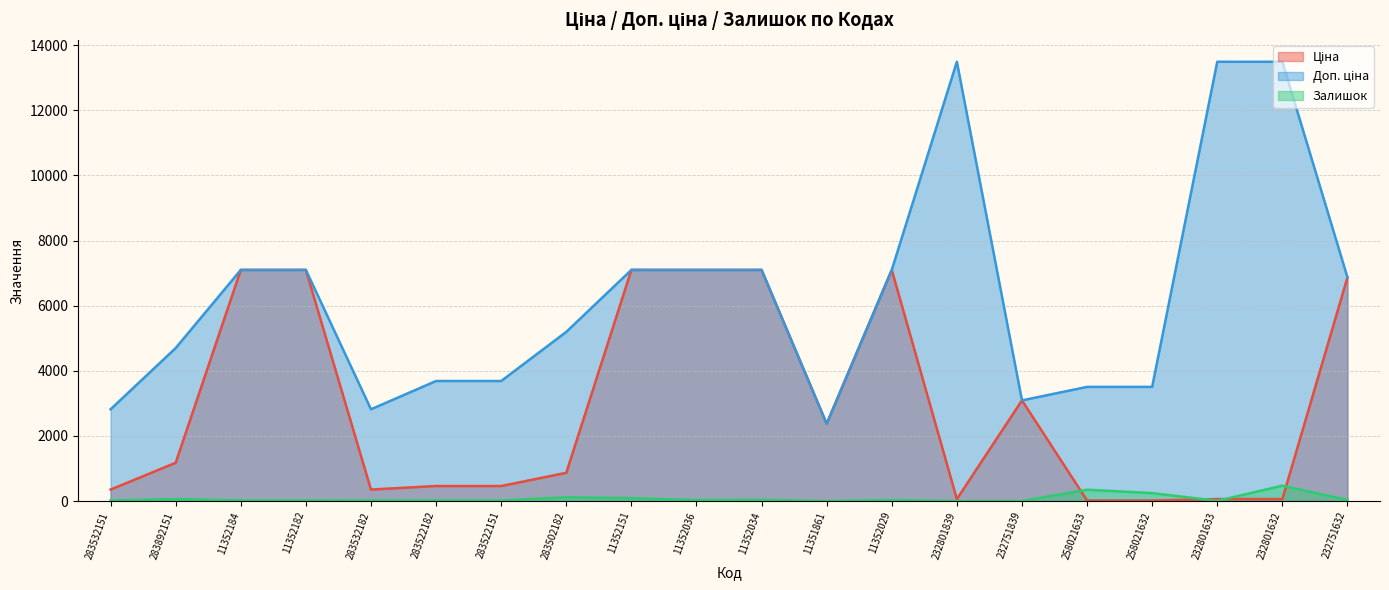

What is the difference between the maximum and second lowest values in the Залишок series?

471.0